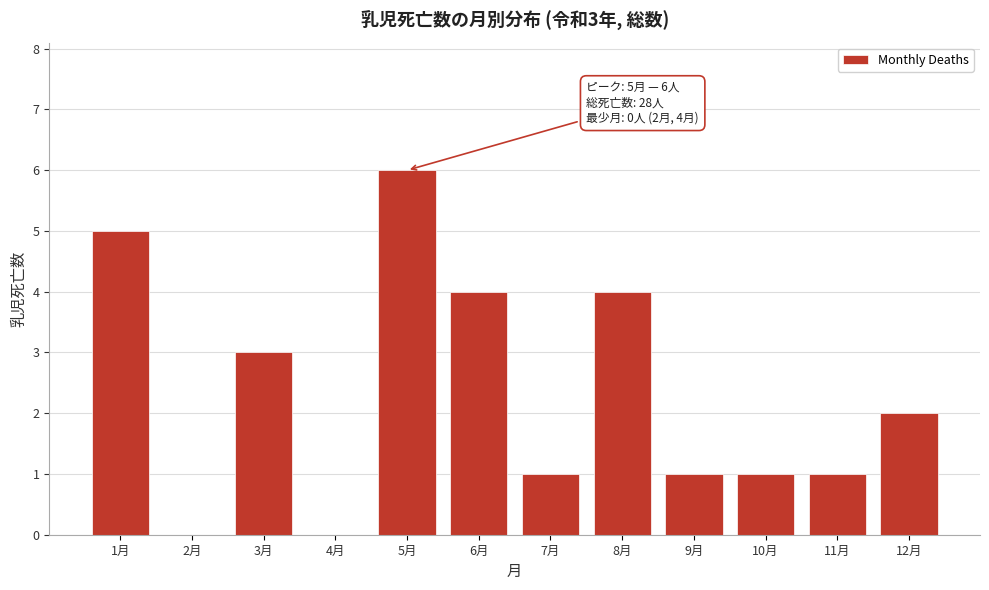

Reading left to right, what are all the values shown in this chart?

1月=5	2月=0	3月=3	4月=0	5月=6	6月=4	7月=1	8月=4	9月=1	10月=1	11月=1	12月=2